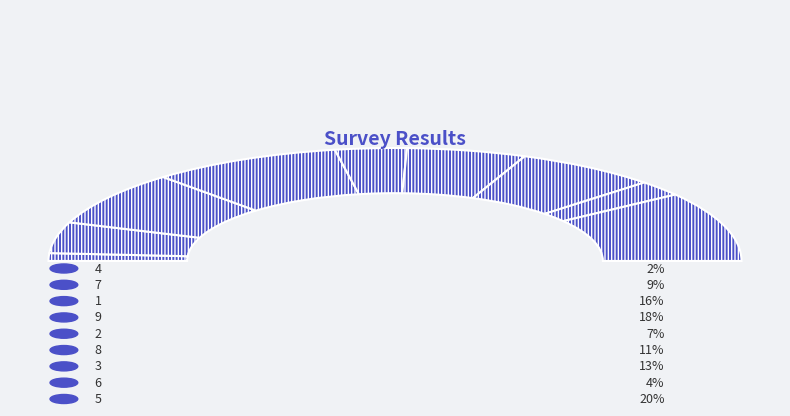

Count the number of slices in the pie.

9